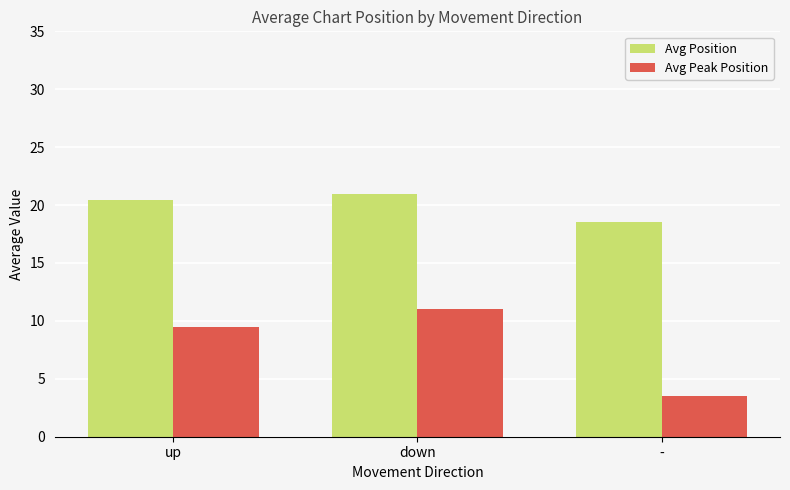

What is the difference between the maximum and minimum values in the Avg Peak Position series?

7.5